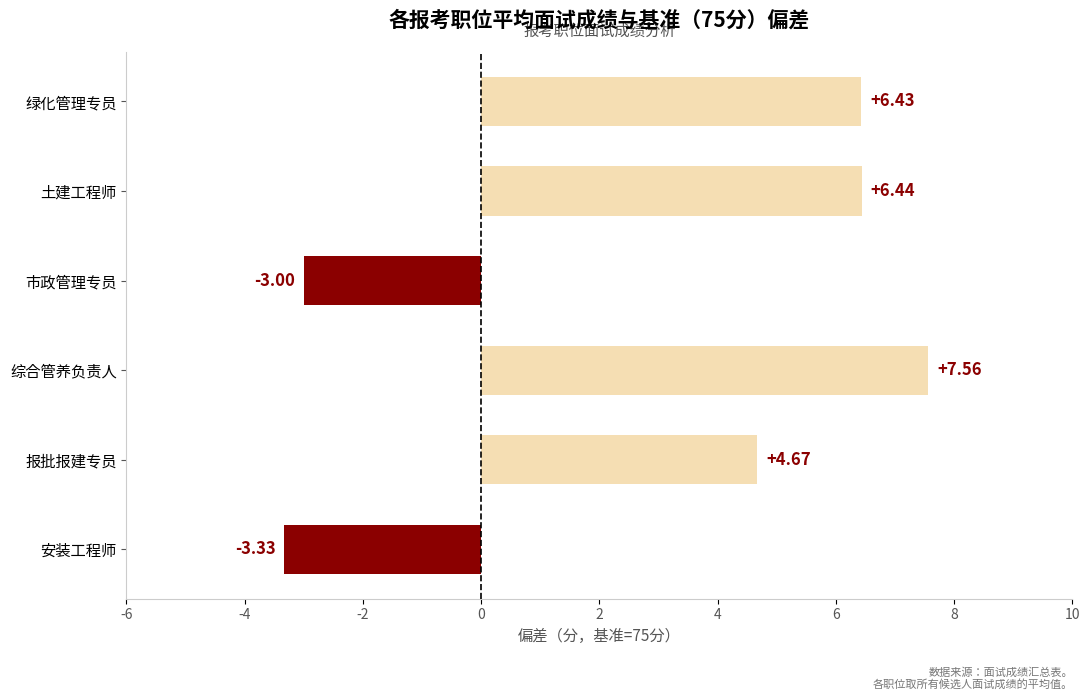

What is the change in value from 综合管养负责人 to 绿化管理专员?

-1.1